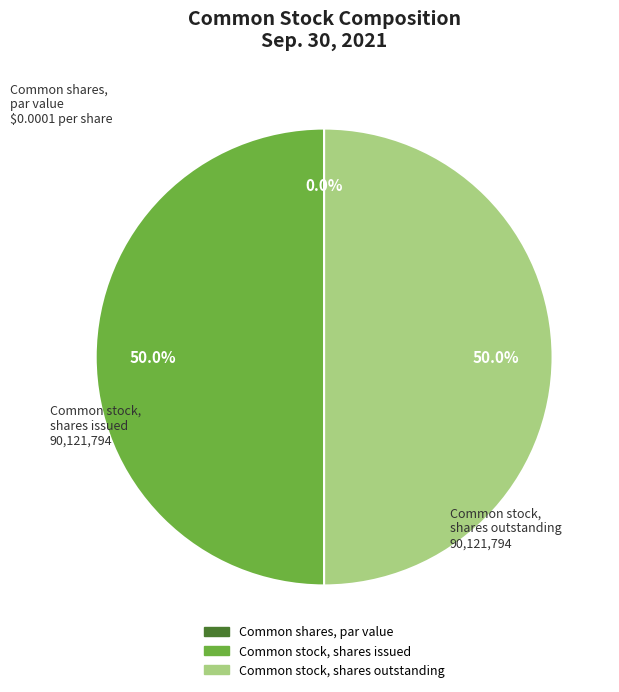

Which category has the biggest portion of the pie?

Common stock, shares issued